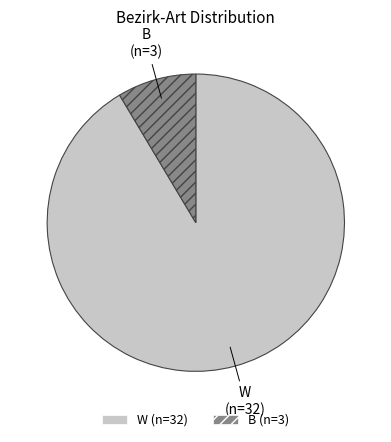

Does W account for over 50% of the chart?

Yes